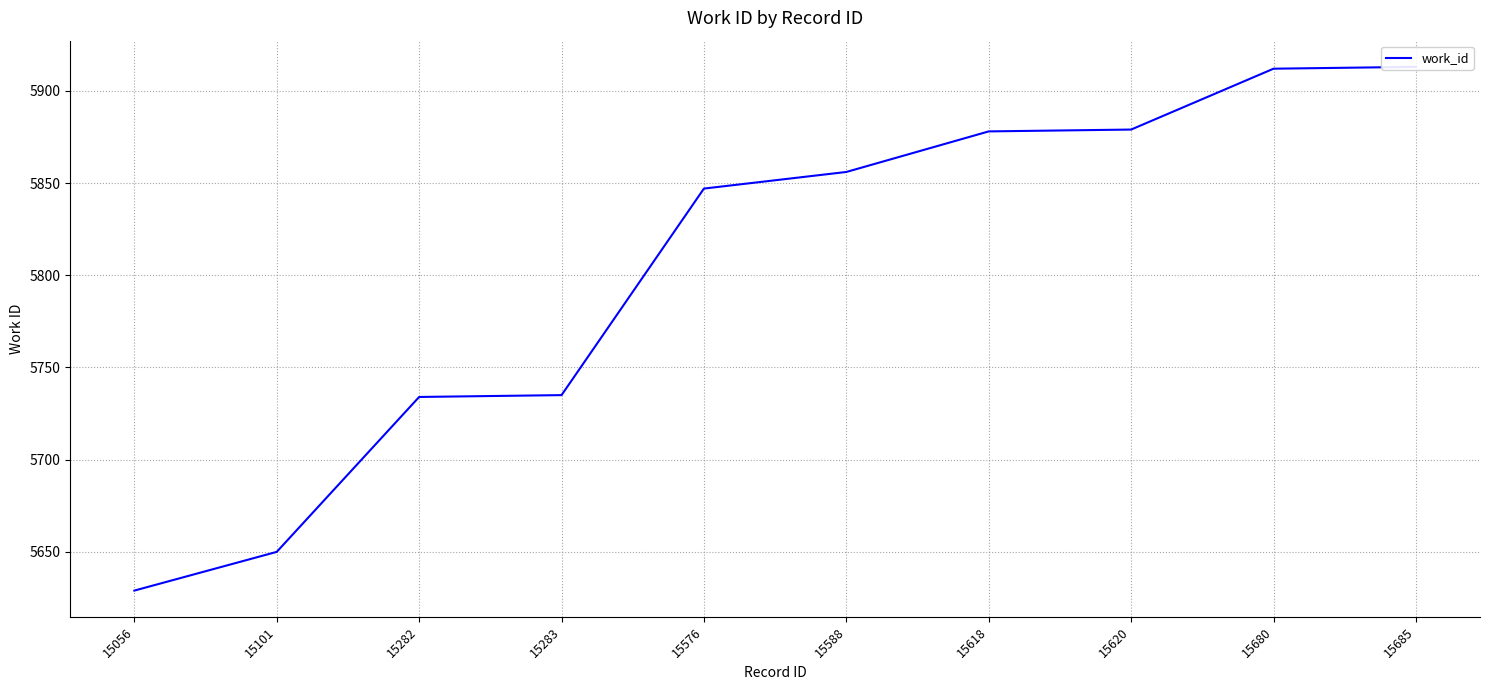

How many categories are shown in the chart?

10